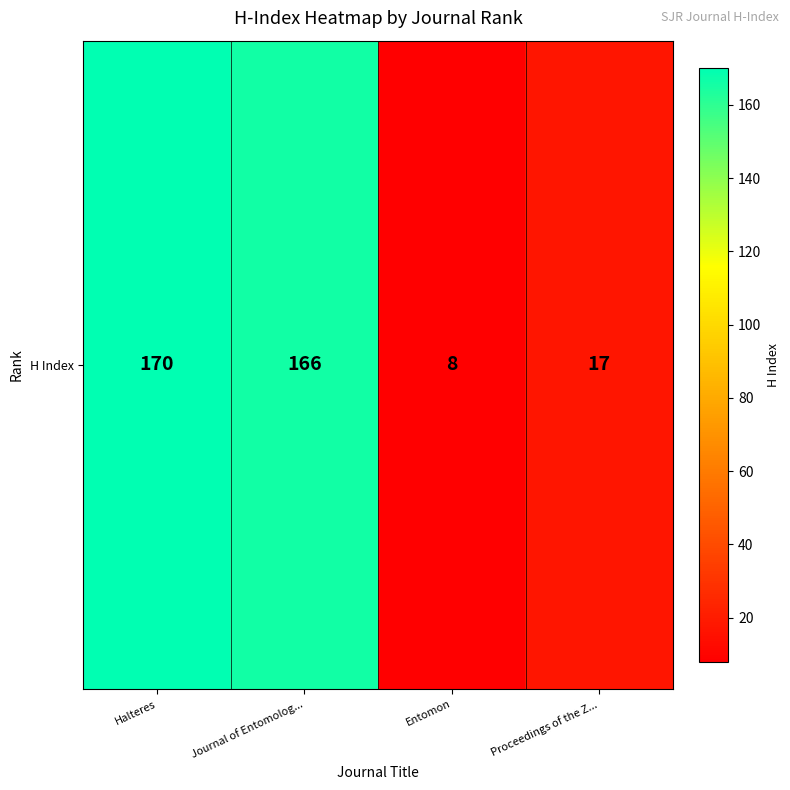

How many values exceed 166?

1